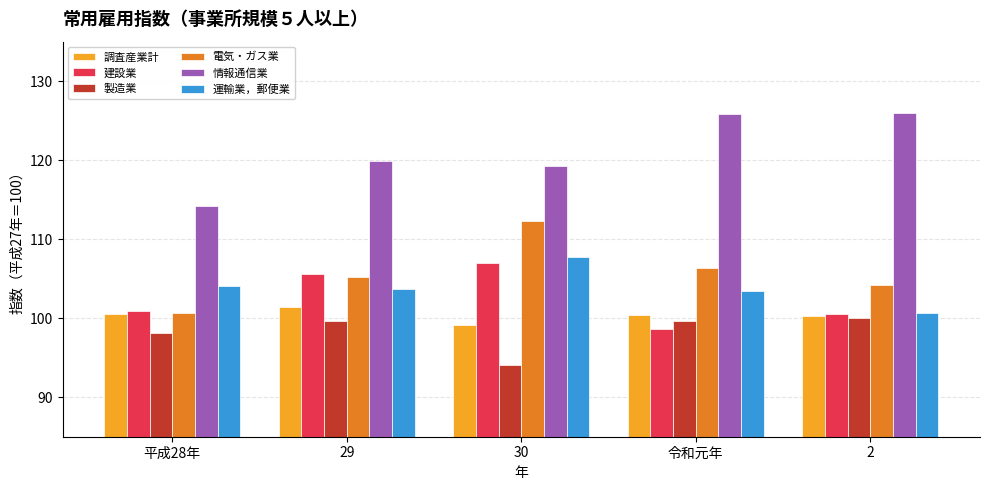

What is the difference between the maximum and minimum values in the 建設業 series?

8.4